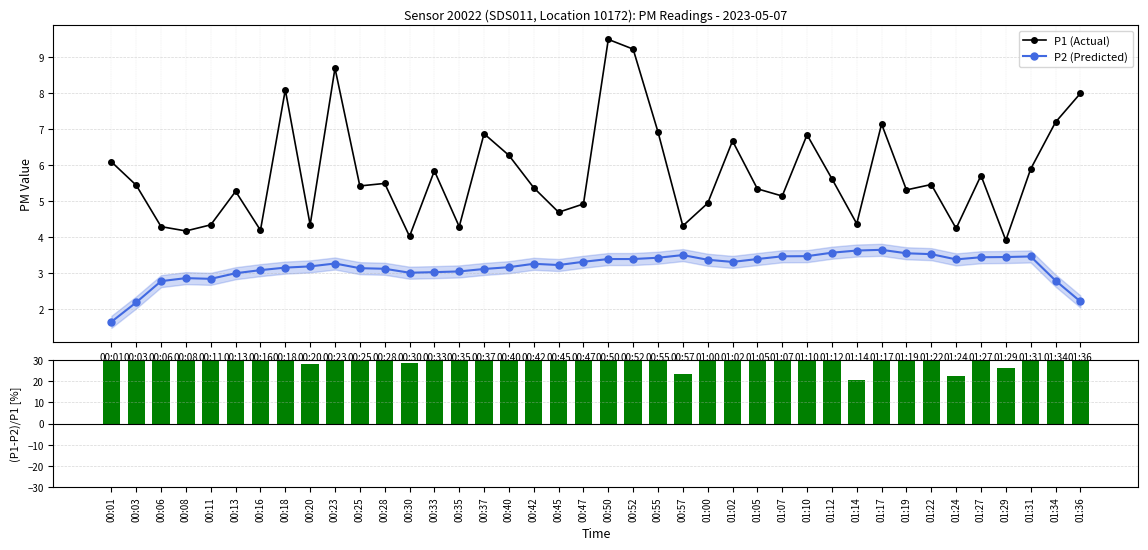

Which category has the highest value in the (P1-P2)/P1 [%] series?

00:50